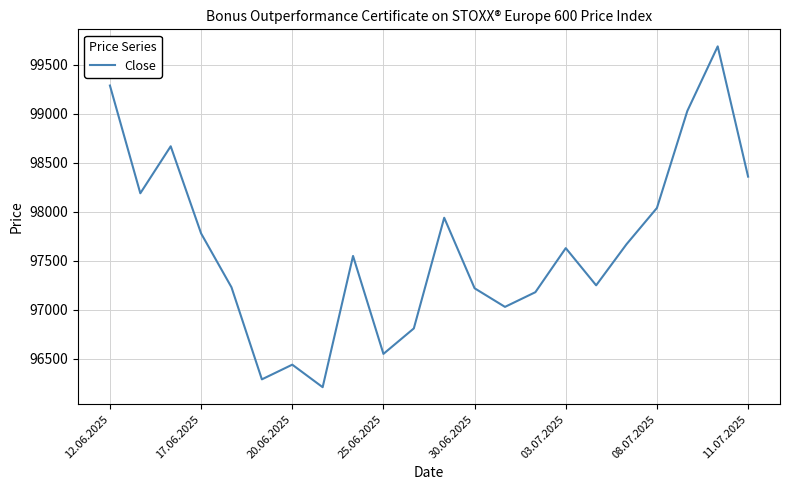

True or false: there are more than 2 points higher than both neighbors.

True